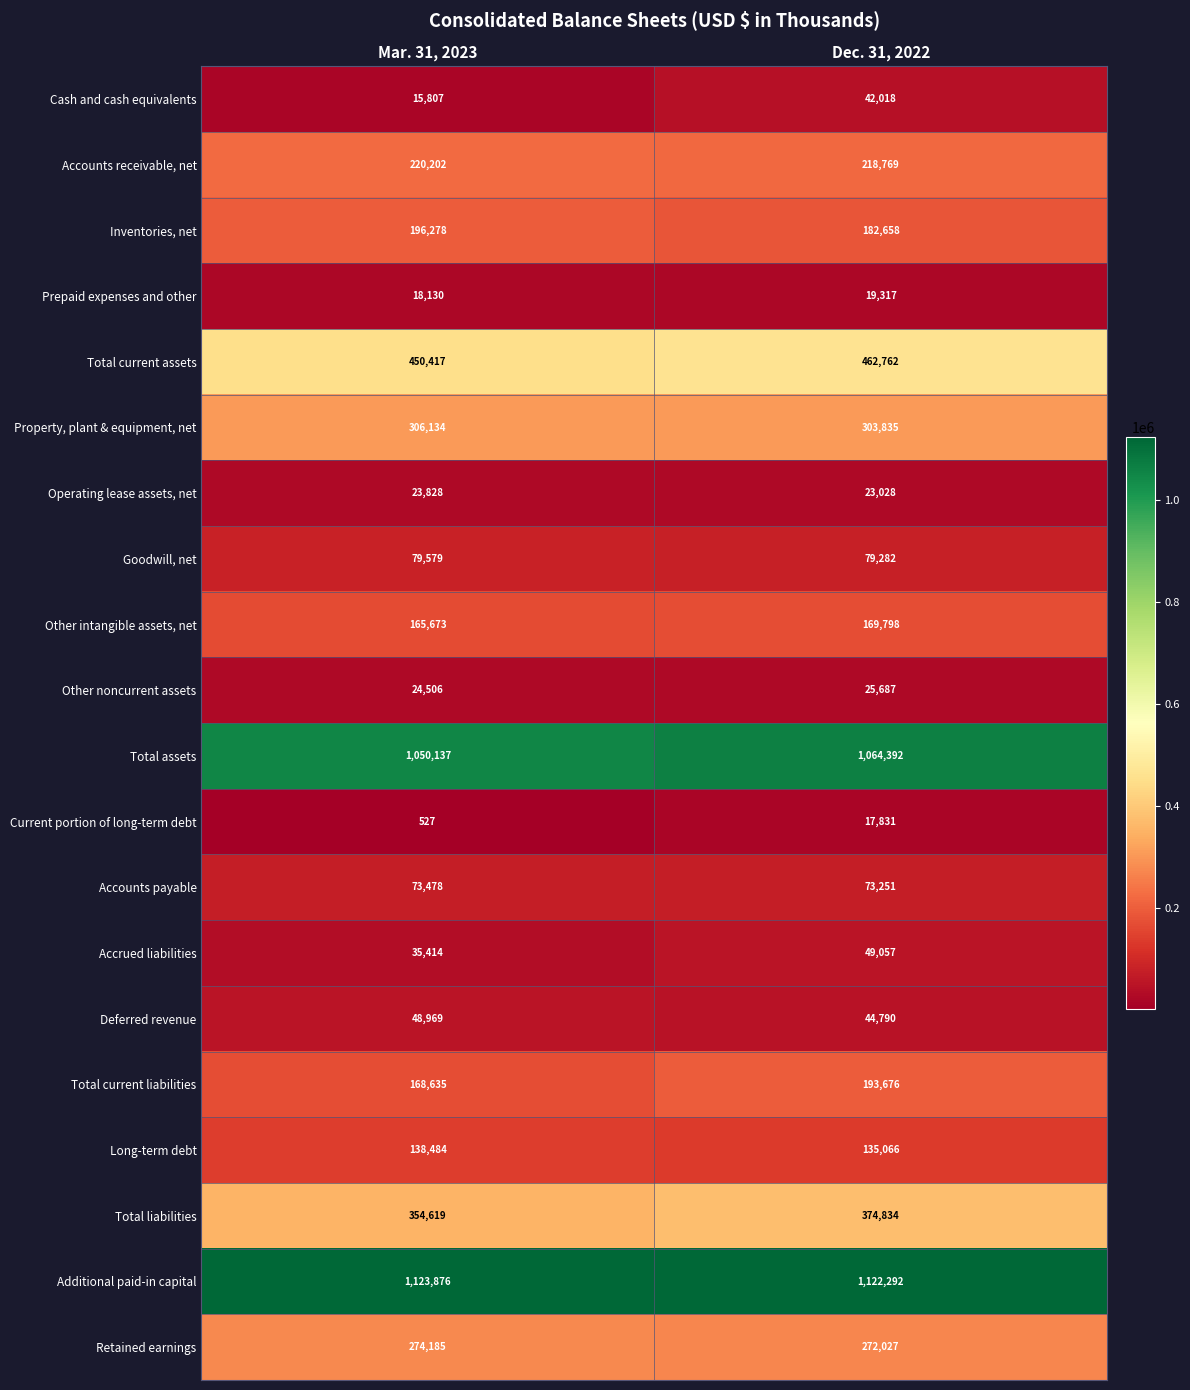

At which label does Other noncurrent assets reach its minimum?

Mar. 31, 2023